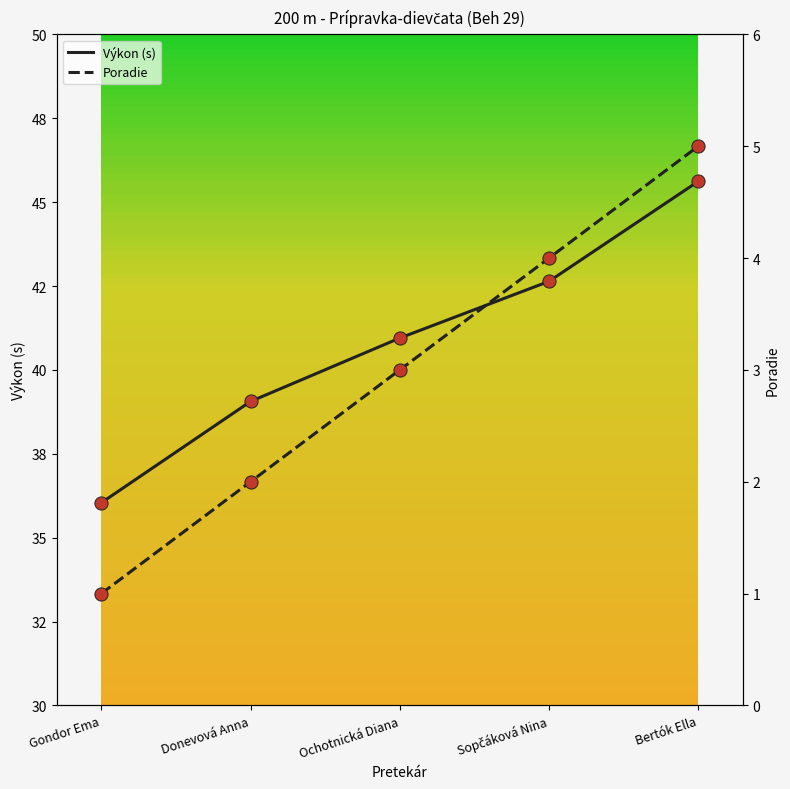

Which series contains the highest Y value?

Výkon (s)